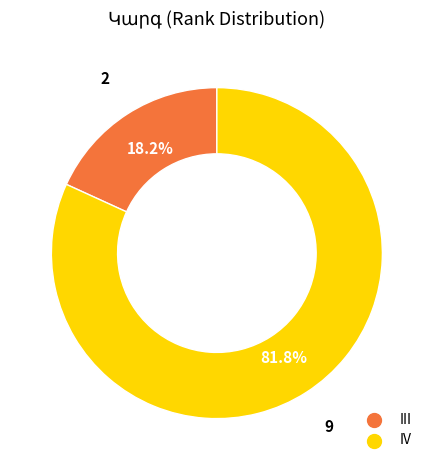

Approximately how many times larger is the value at IV compared to III?

4.5